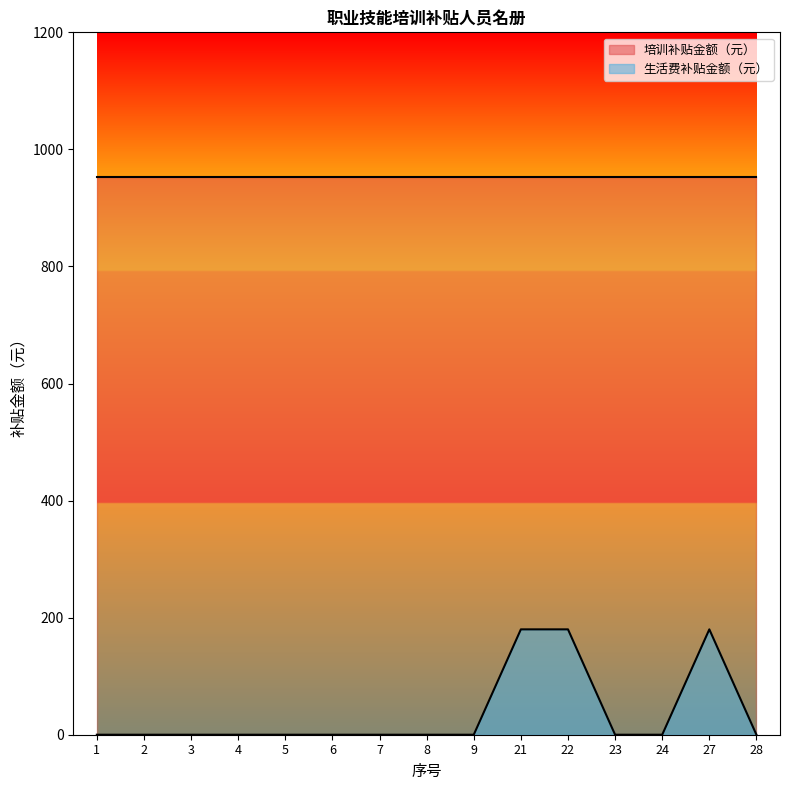

What is the sum of all values?

540